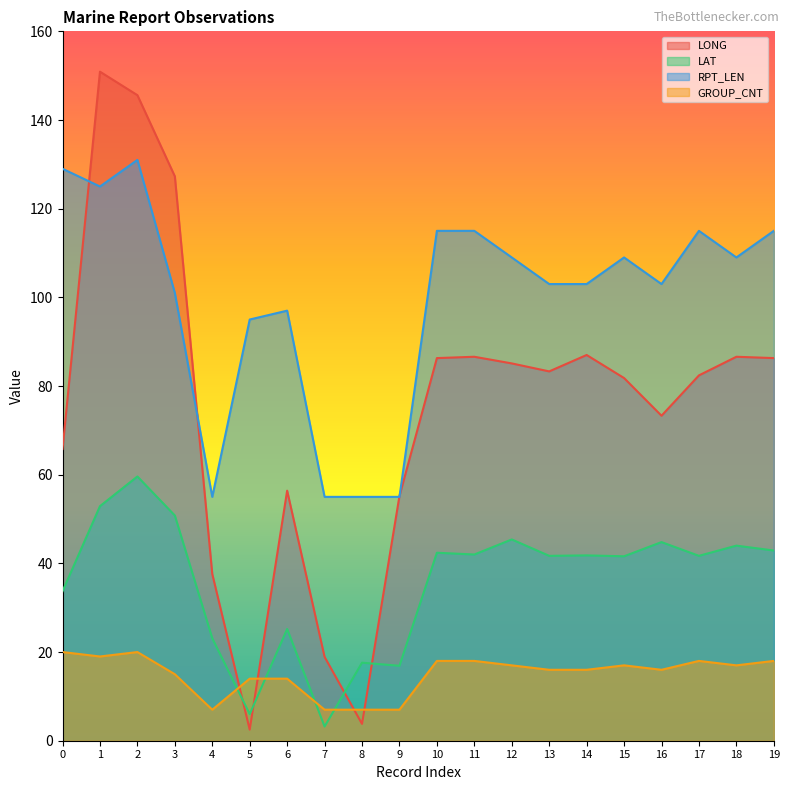

At how many categories does at least one series exceed 135?

2